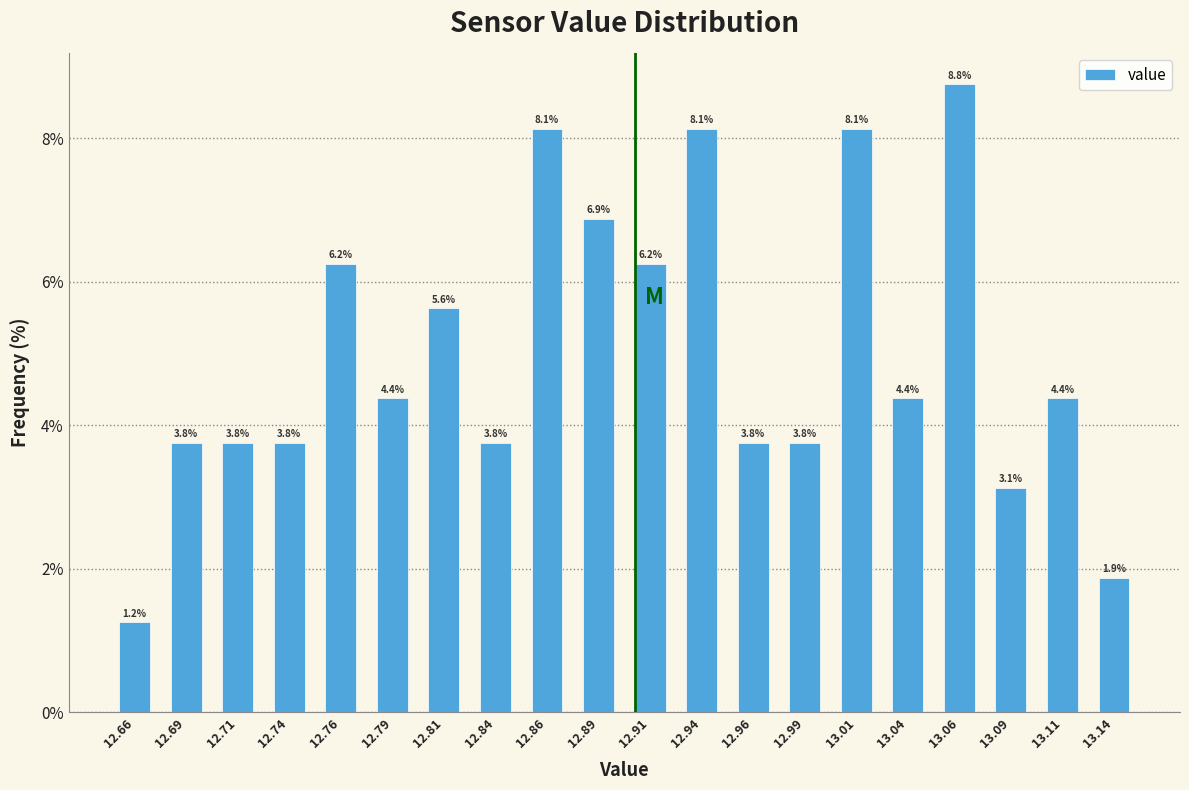

Over which range of the x-axis is the bar tallest?

13.050 to 13.075